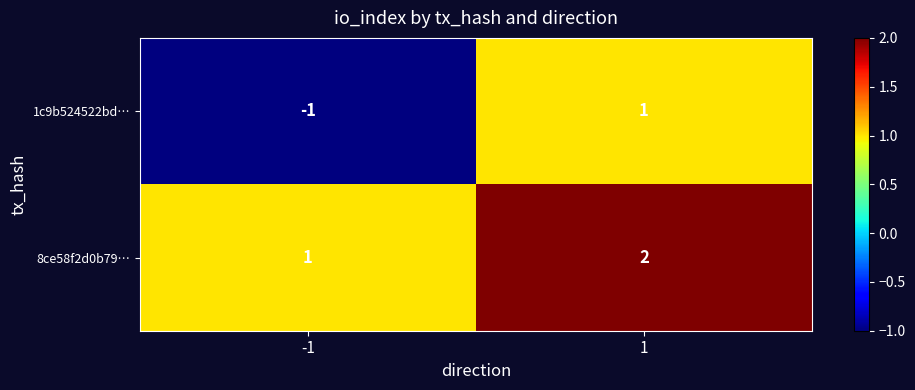

The value of 8ce58f2d0b79… at -1 is 1. True or false?

True